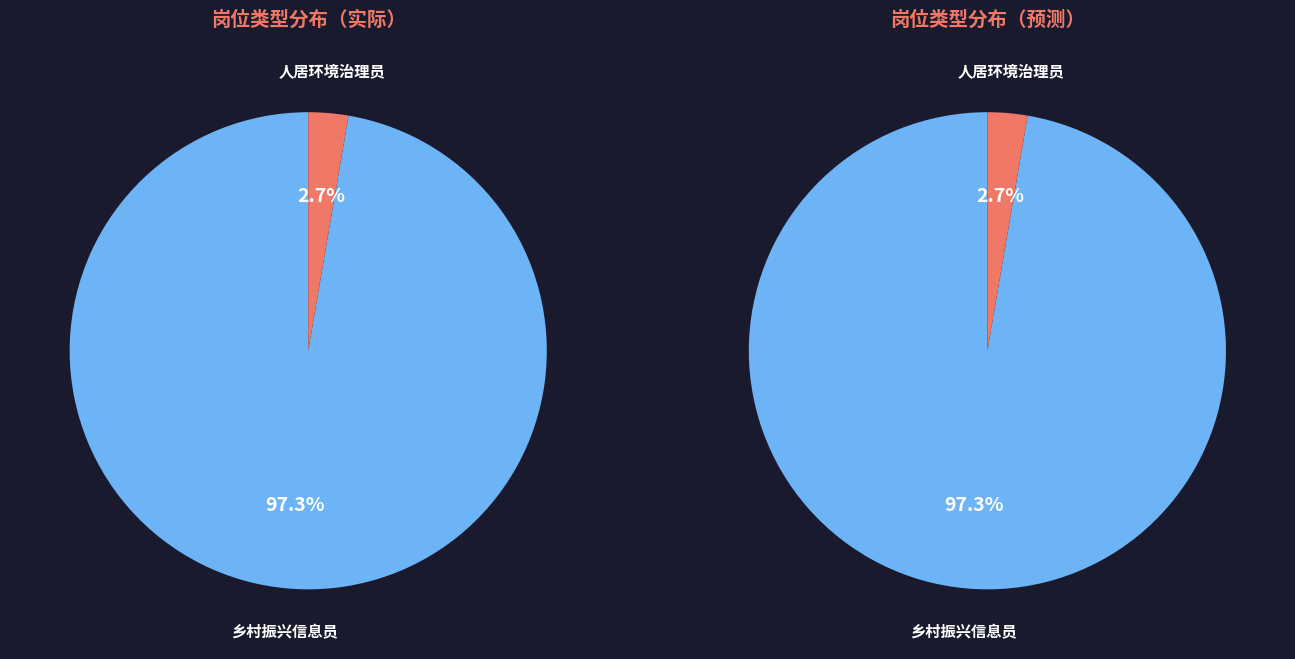

To the nearest percent, what is the difference between the largest and smallest slice percentages?

95%